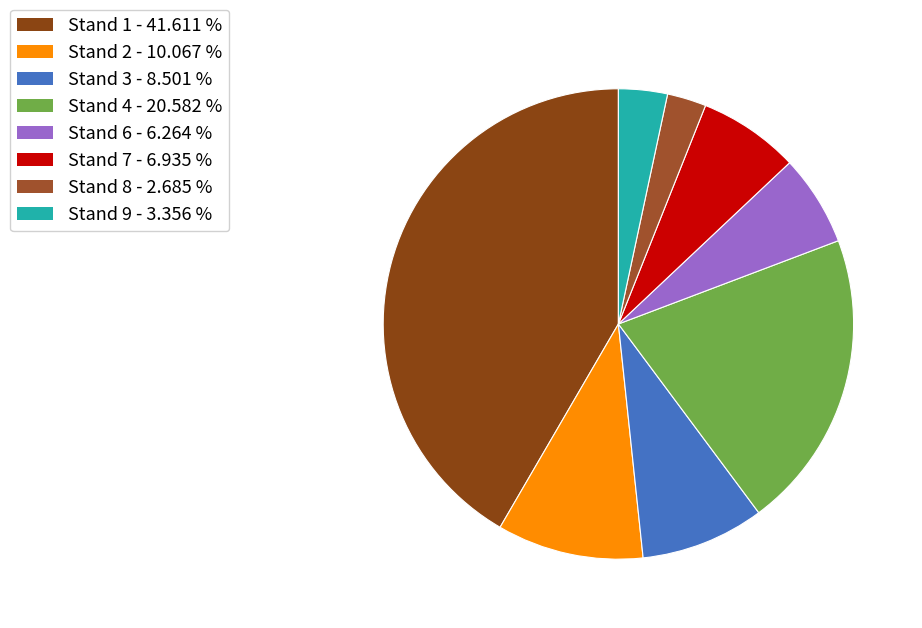

To the nearest percent, what is the average slice percentage?

12%